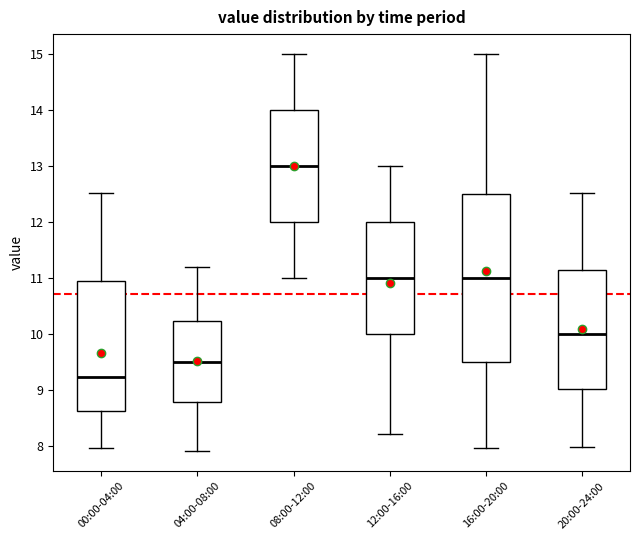

Reading left to right, transcribe this box plot: for each box, give where its median line is, the range the box spans, and where its two whiskers end, as read against the y-axis. The values are not printed on the chart, so give them approximately, as read against the axis.

00:00-04:00: median 9.2, box 8.6 to 11.0, whiskers 8.0 to 12.5
04:00-08:00: median 9.5, box 8.8 to 10.2, whiskers 7.9 to 11.2
08:00-12:00: median 13.0, box 12.0 to 14.0, whiskers 11.0 to 15.0
12:00-16:00: median 11.0, box 10.0 to 12.0, whiskers 8.2 to 13.0
16:00-20:00: median 11.0, box 9.5 to 12.5, whiskers 8.0 to 15.0
20:00-24:00: median 10.0, box 9.0 to 11.1, whiskers 8.0 to 12.5